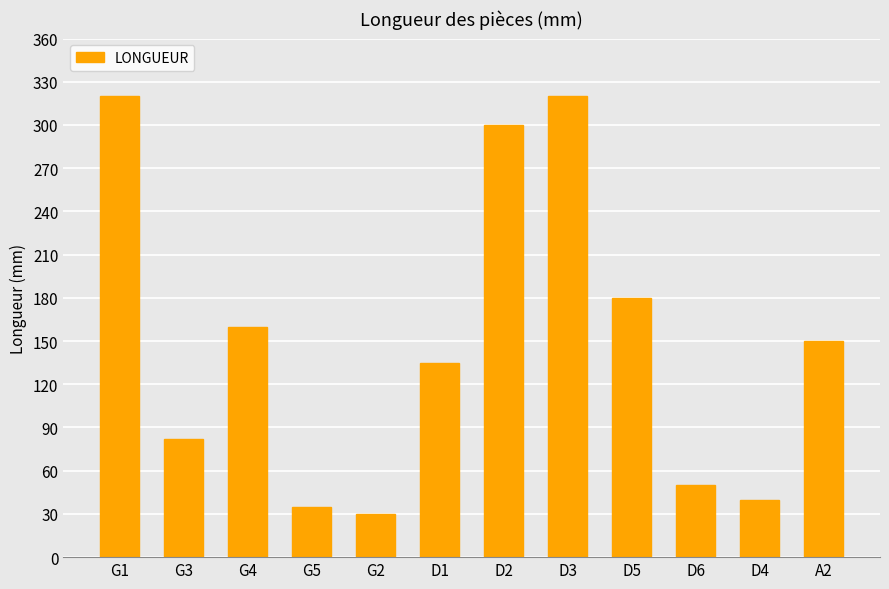

Count the number of categories in the chart.

12